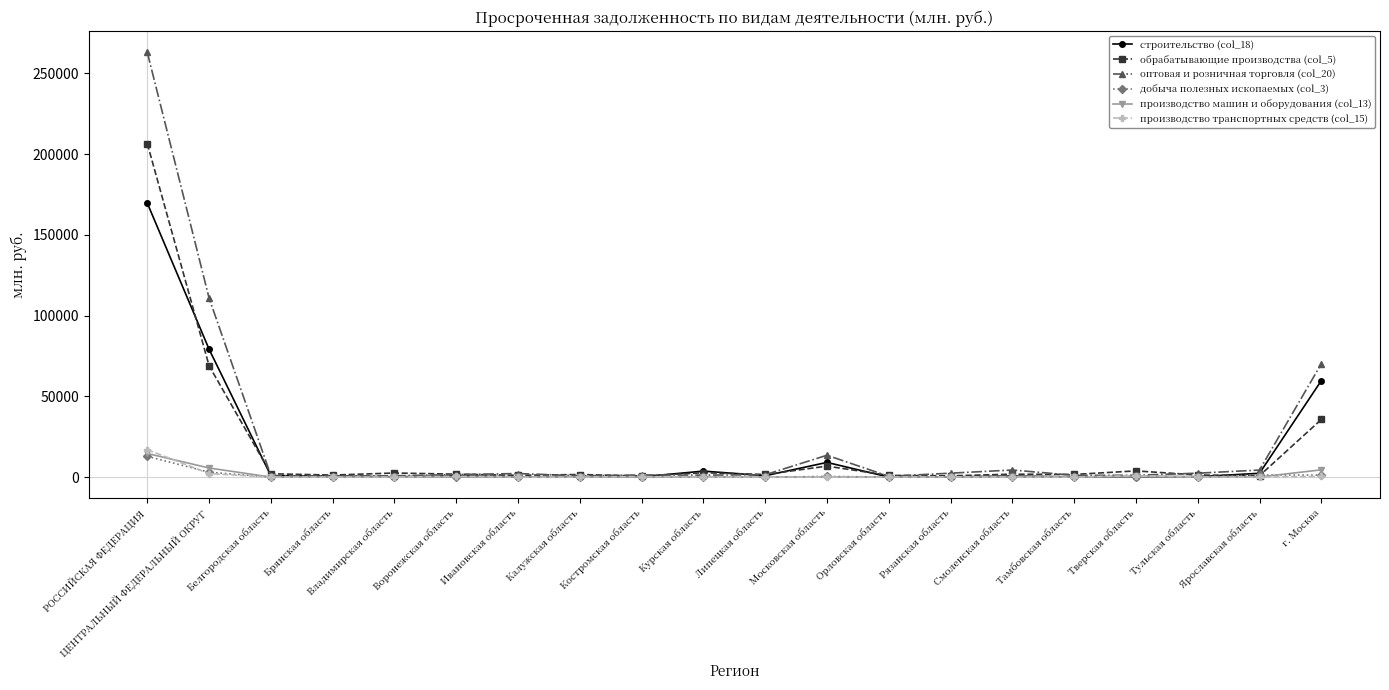

Is the value of строительство (col_18) at РОССИЙСКАЯ ФЕДЕРАЦИЯ greater than the value of производство транспортных средств (col_15) at Курская область?

Yes